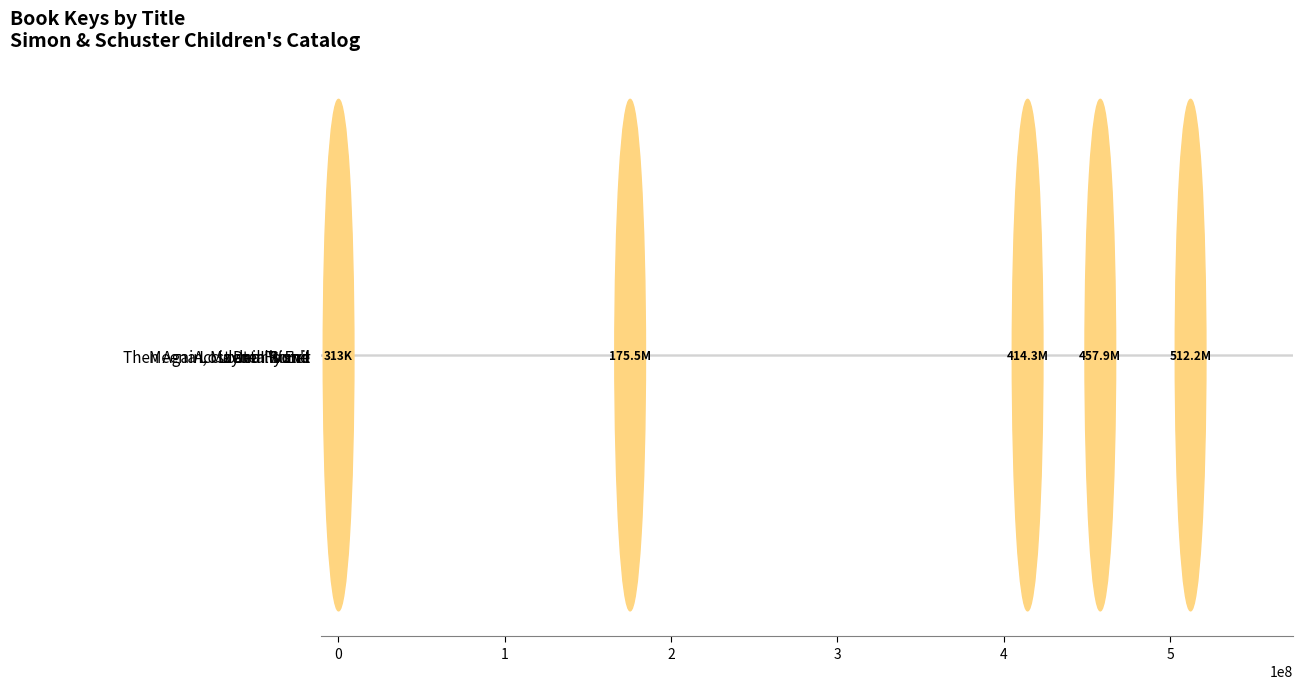

What is the greatest value displayed?

512164150